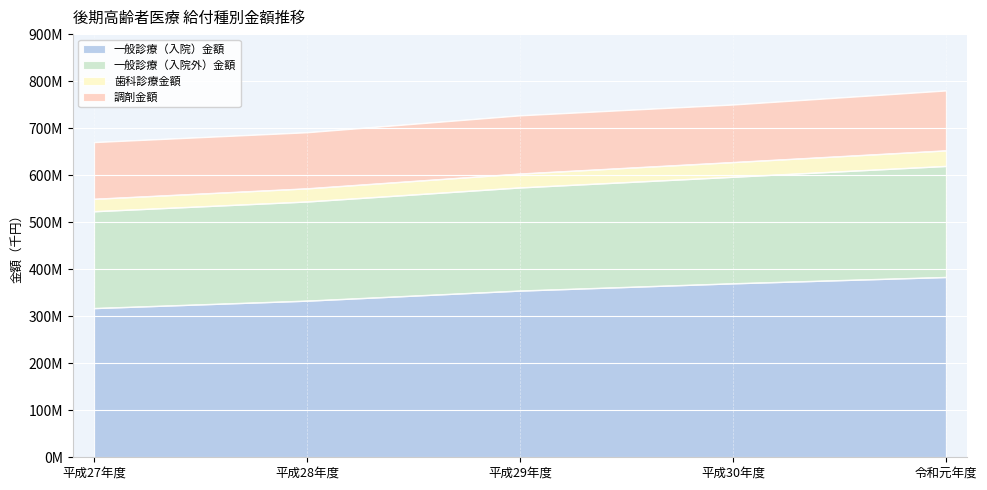

At which label is 歯科診療金額 closest to 600893444?

平成29年度